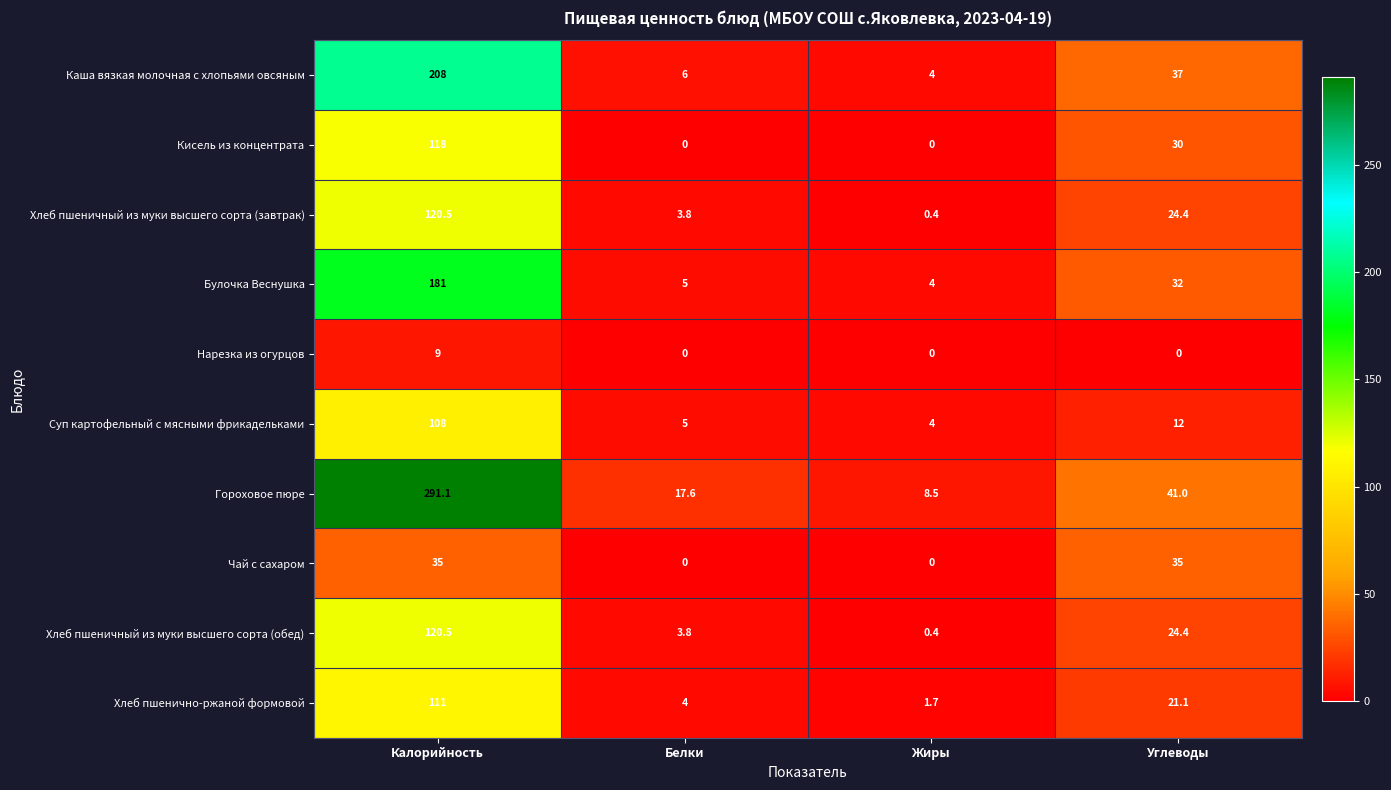

What is the difference between the second highest and second lowest values in the Хлеб пшеничный из муки высшего сорта (завтрак) series?

20.6